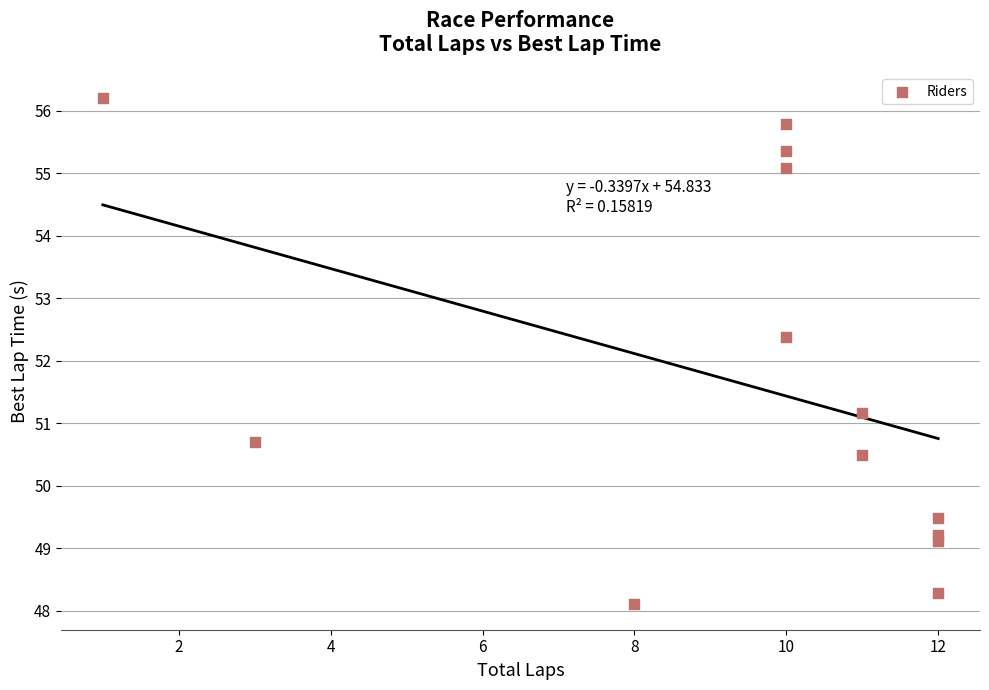

What Y value in the scatter plot is closest to 52?

52.4